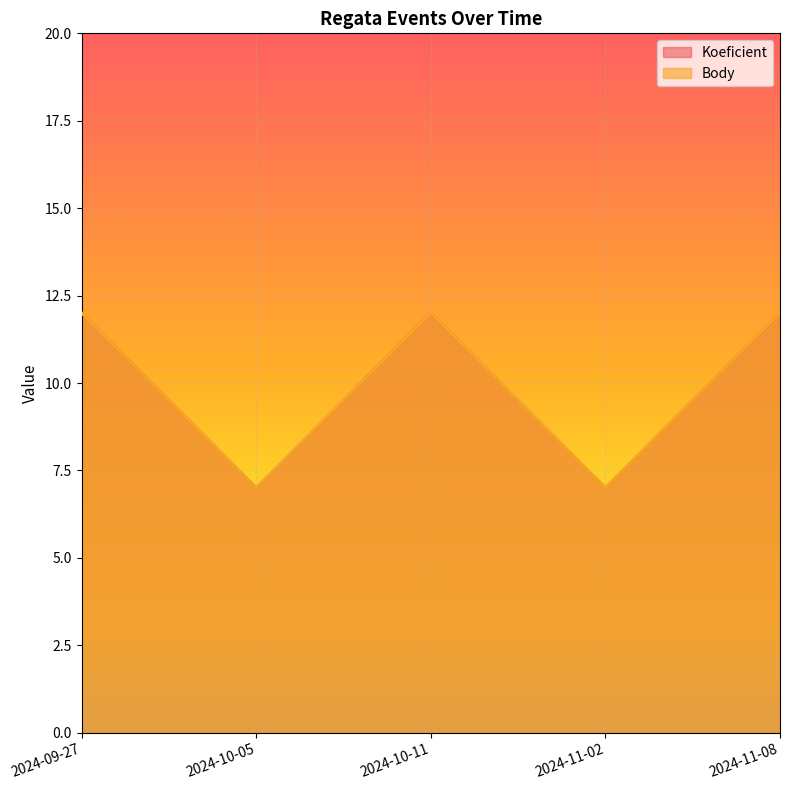

List the series in order of their peak value, highest first.

Koeficient, Body